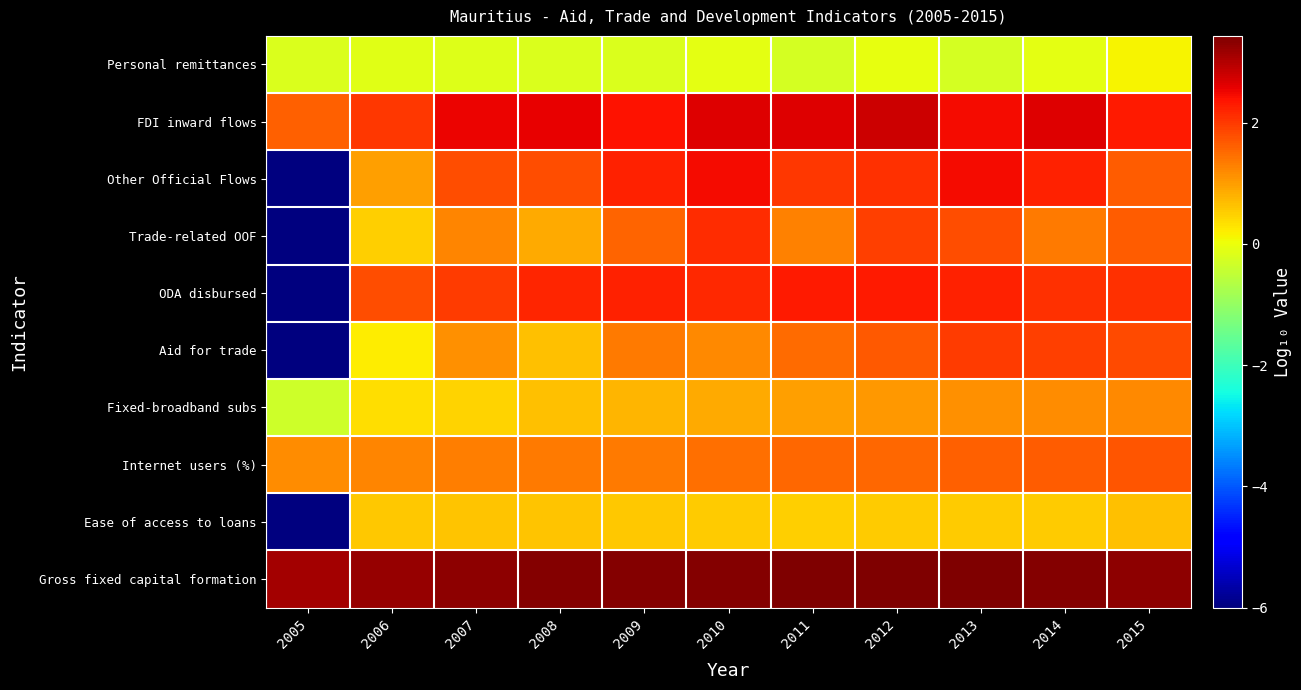

Reading left to right, extract all data points from this chart.

Personal remittances: 2005=-0.2	2006=-0.1	2007=-0.2	2008=-0.2	2009=-0.2	2010=-0.1	2011=-0.3	2012=-0.1	2013=-0.3	2014=-0.1	2015=0.1
FDI inward flows: 2005=1.6	2006=2.0	2007=2.5	2008=2.6	2009=2.4	2010=2.6	2011=2.6	2012=2.8	2013=2.5	2014=2.6	2015=2.3
Other Official Flows: 2005=-6.0	2006=1.0	2007=1.8	2008=1.8	2009=2.3	2010=2.5	2011=2.0	2012=2.1	2013=2.4	2014=2.2	2015=1.6
Trade-related OOF: 2005=-6.0	2006=0.5	2007=1.2	2008=0.9	2009=1.6	2010=2.1	2011=1.3	2012=2.0	2013=1.8	2014=1.3	2015=1.6
ODA disbursed: 2005=-6.0	2006=1.8	2007=2.0	2008=2.2	2009=2.2	2010=2.2	2011=2.3	2012=2.3	2013=2.2	2014=2.1	2015=2.1
Aid for trade: 2005=-6.0	2006=0.2	2007=1.1	2008=0.7	2009=1.3	2010=1.2	2011=1.5	2012=1.7	2013=2.0	2014=1.9	2015=1.8
Fixed-broadband subs: 2005=-0.4	2006=0.4	2007=0.5	2008=0.6	2009=0.8	2010=0.9	2011=1.0	2012=1.1	2013=1.1	2014=1.2	2015=1.2
Internet users (%): 2005=1.2	2006=1.2	2007=1.3	2008=1.3	2009=1.4	2010=1.5	2011=1.5	2012=1.5	2013=1.6	2014=1.7	2015=1.7
Ease of access to loans: 2005=-6.0	2006=0.6	2007=0.6	2008=0.6	2009=0.6	2010=0.5	2011=0.5	2012=0.5	2013=0.5	2014=0.5	2015=0.6
Gross fixed capital formation: 2005=3.1	2006=3.2	2007=3.3	2008=3.4	2009=3.4	2010=3.4	2011=3.4	2012=3.4	2013=3.4	2014=3.4	2015=3.3